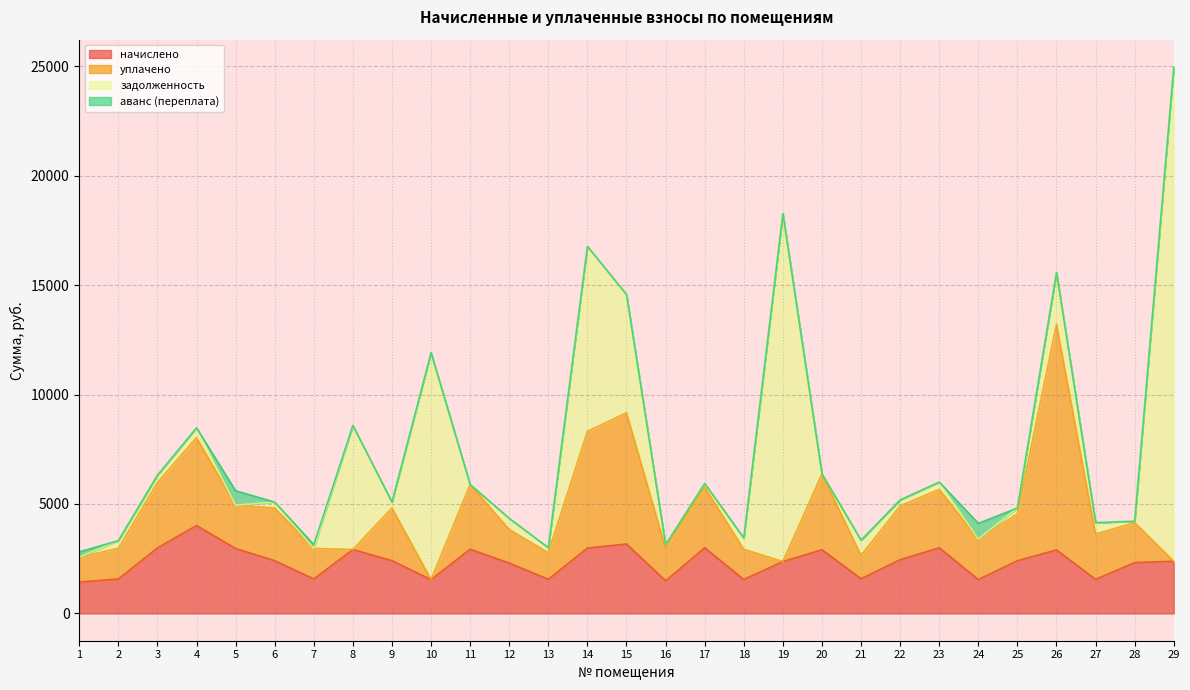

True or false: уплачено has more than 2 interior local peaks.

True